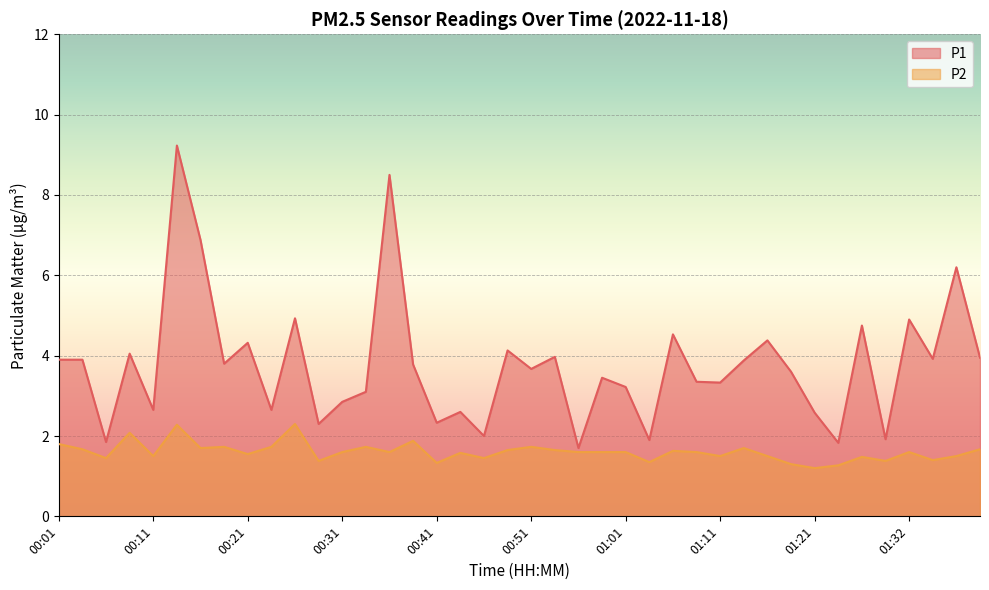

What is the approximate value of P2 at 00:41?

1.3